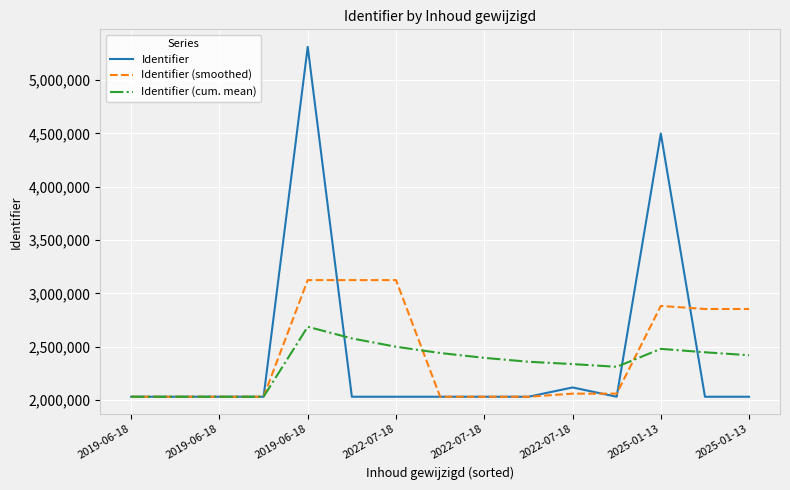

What is the lowest value of the Identifier (smoothed) series?

2030989.0